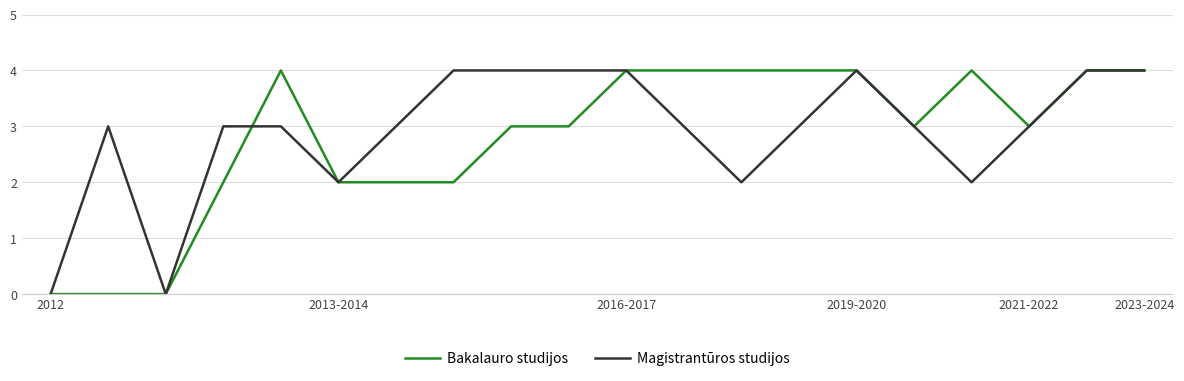

True or false: Magistrantūros studijos has more than 0 points higher than both neighbors.

True